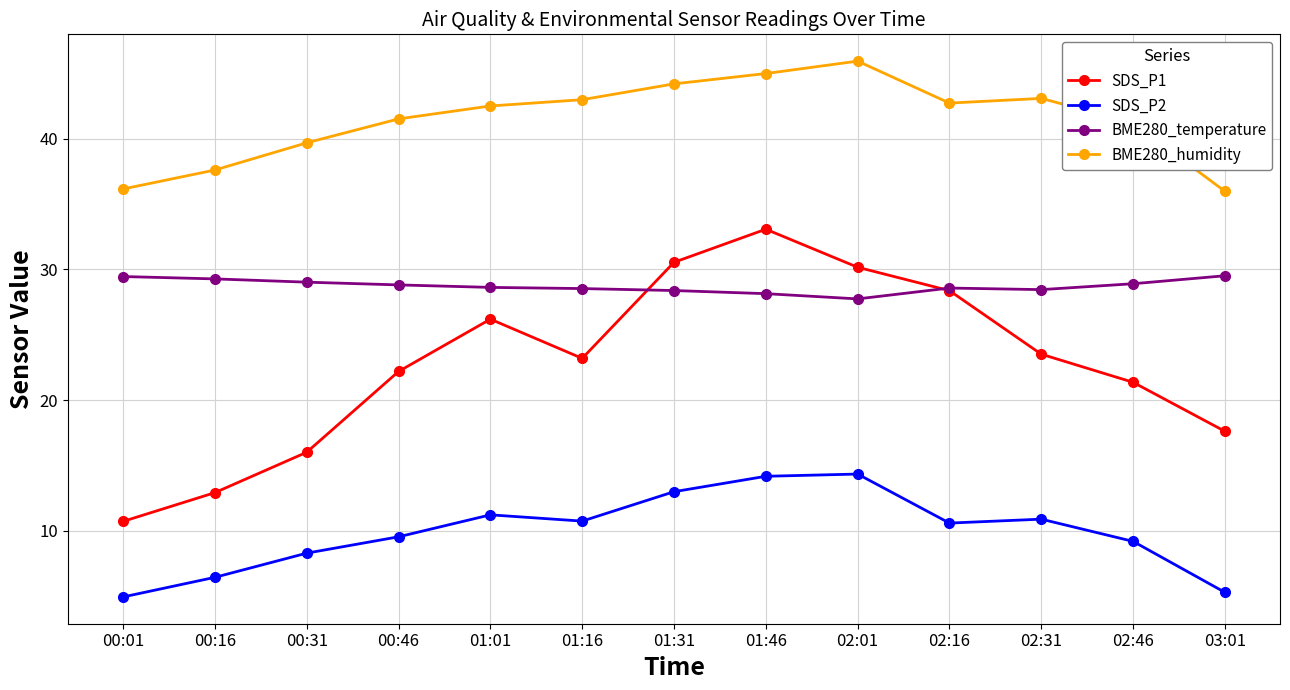

What value does the BME280_temperature series have at 00:31?

29.0